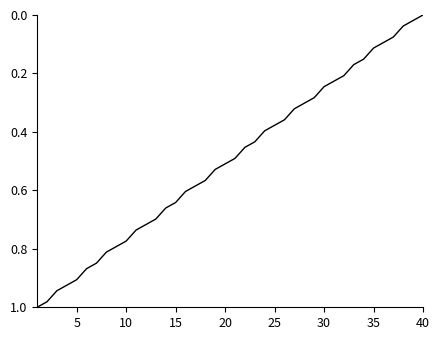

How many lines are shown in the chart?

1